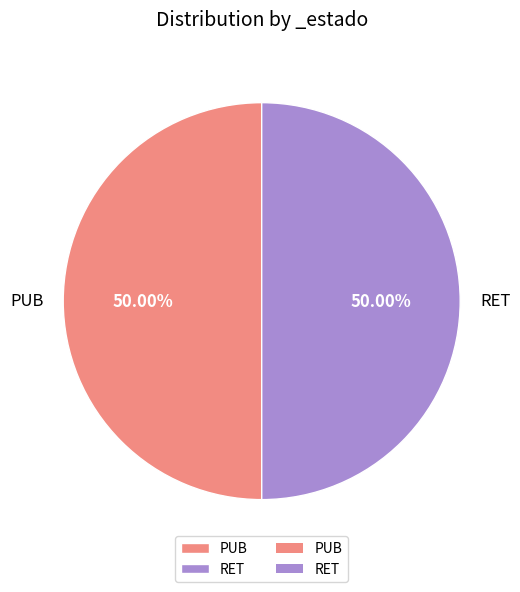

Count the number of slices in the pie.

2